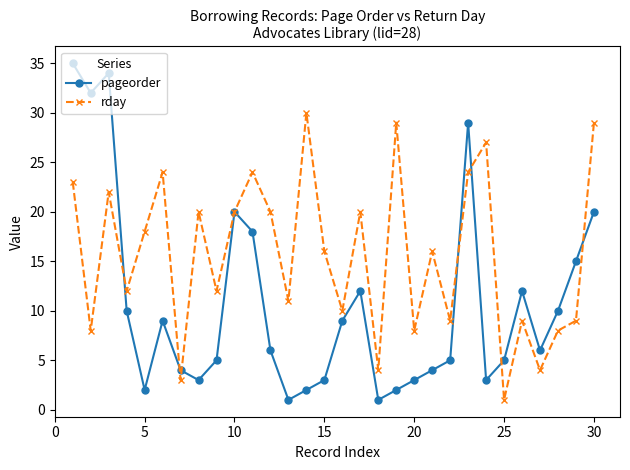

Which series has the widest spread of values?

pageorder